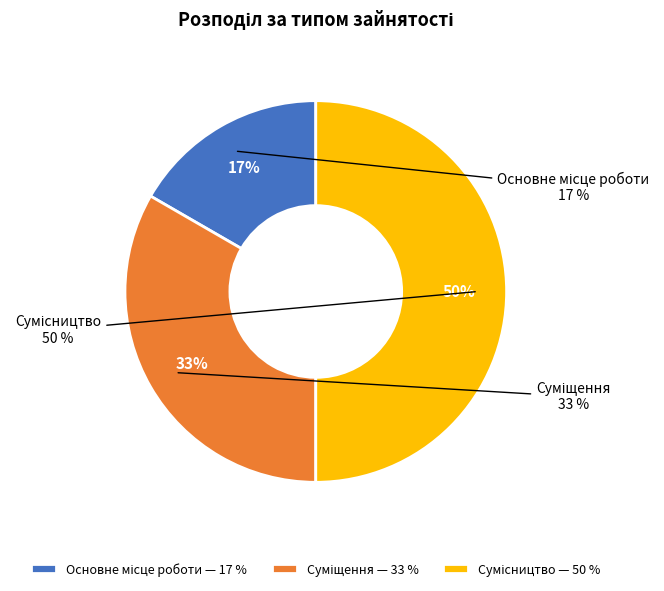

Is there a majority slice in this chart?

No